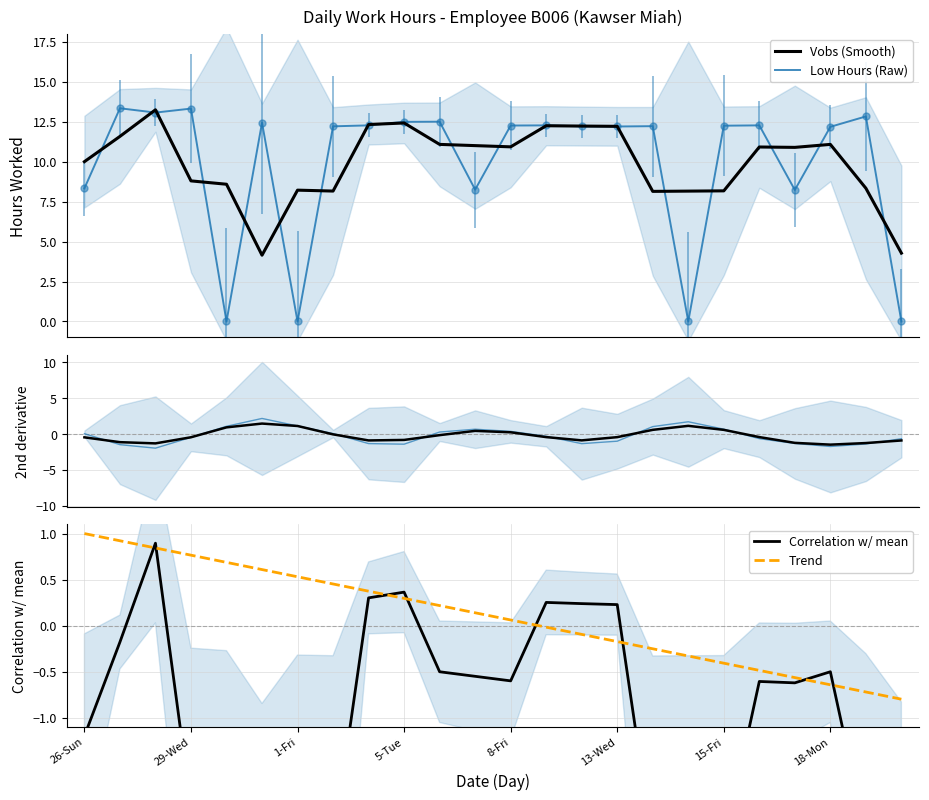

What is the sum of all Low Hours (Raw) values?

237.1